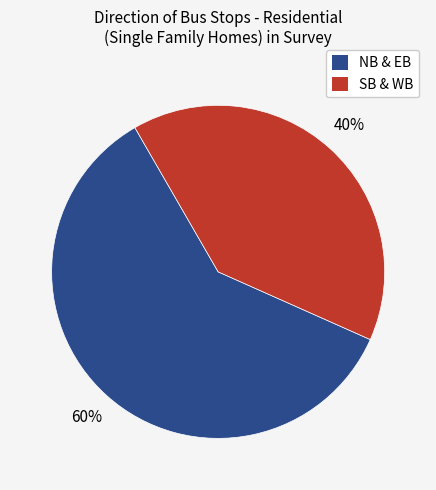

How many slices are in this pie chart?

2